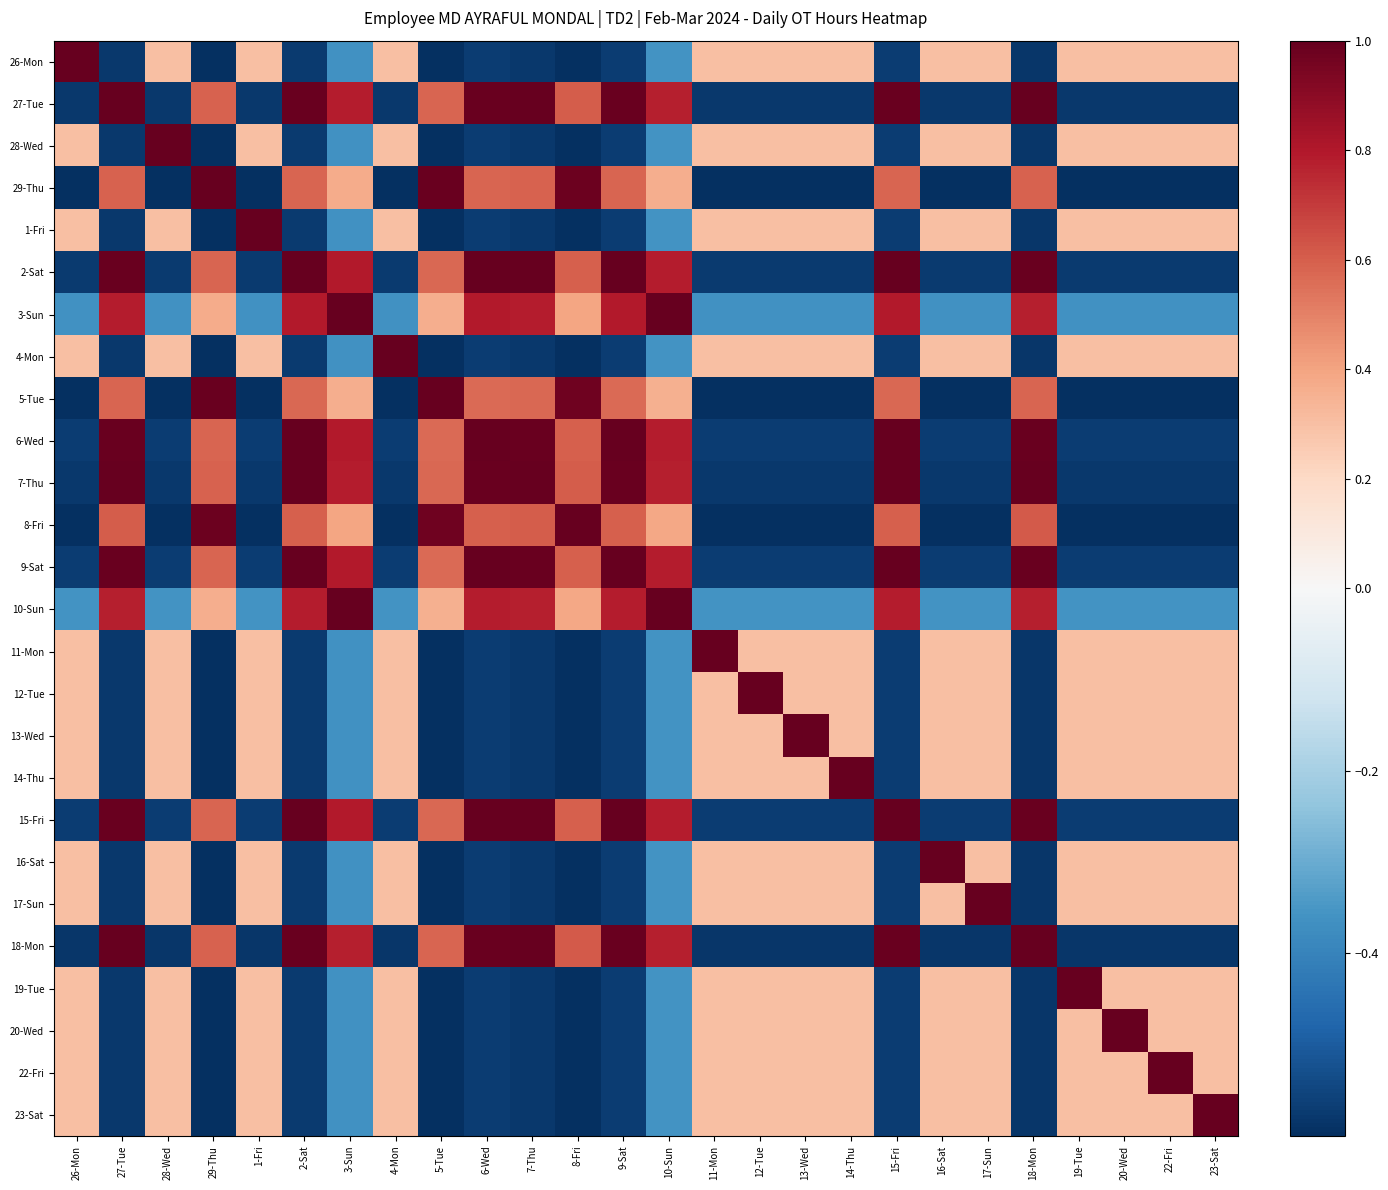

Which label corresponds to the largest value in the chart?

26-Mon